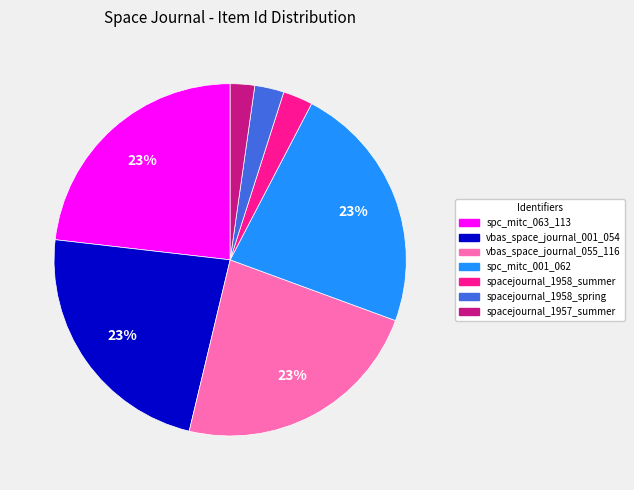

Does spc_mitc_001_062 account for over 50% of the chart?

No